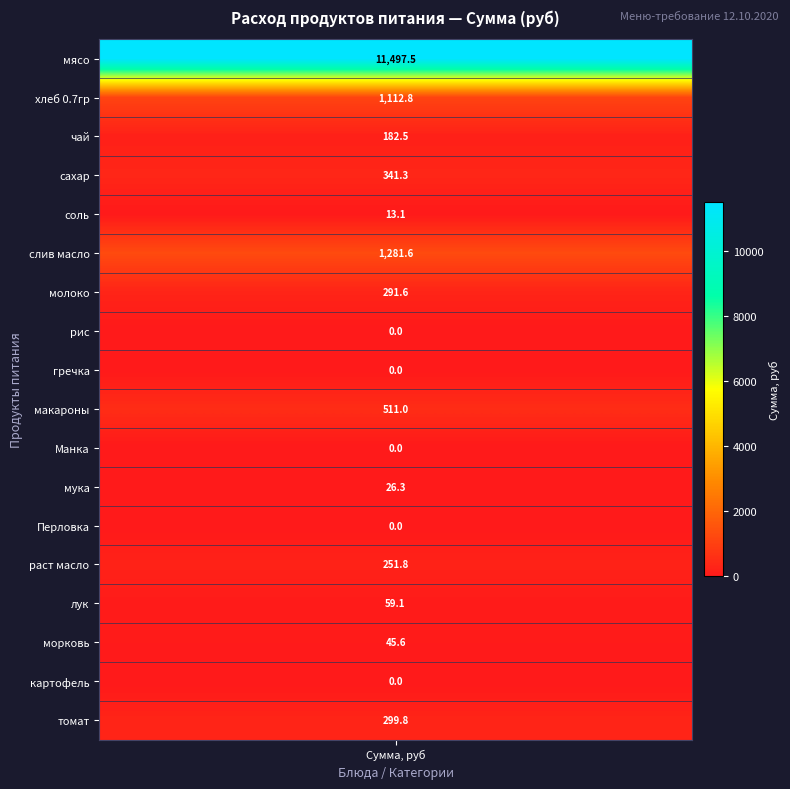

Which series has the largest total across all categories?

мясо